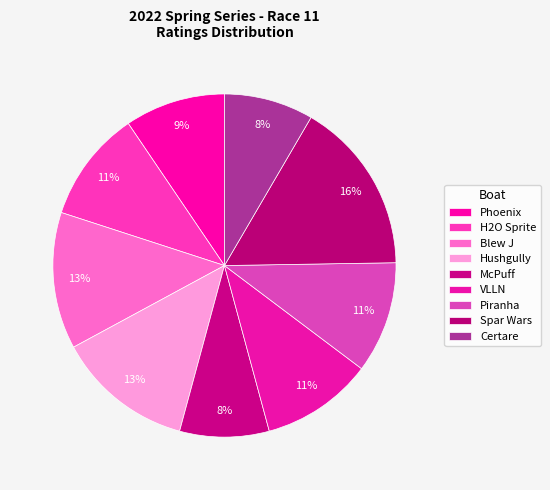

Which slice is the largest?

Spar Wars